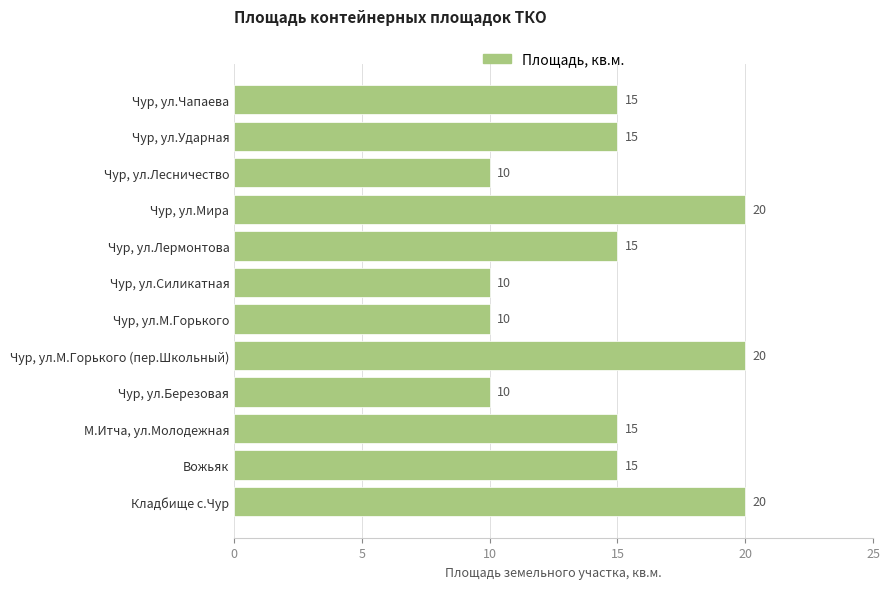

What is the label of the 10th bar from the top?

М.Итча, ул.Молодежная